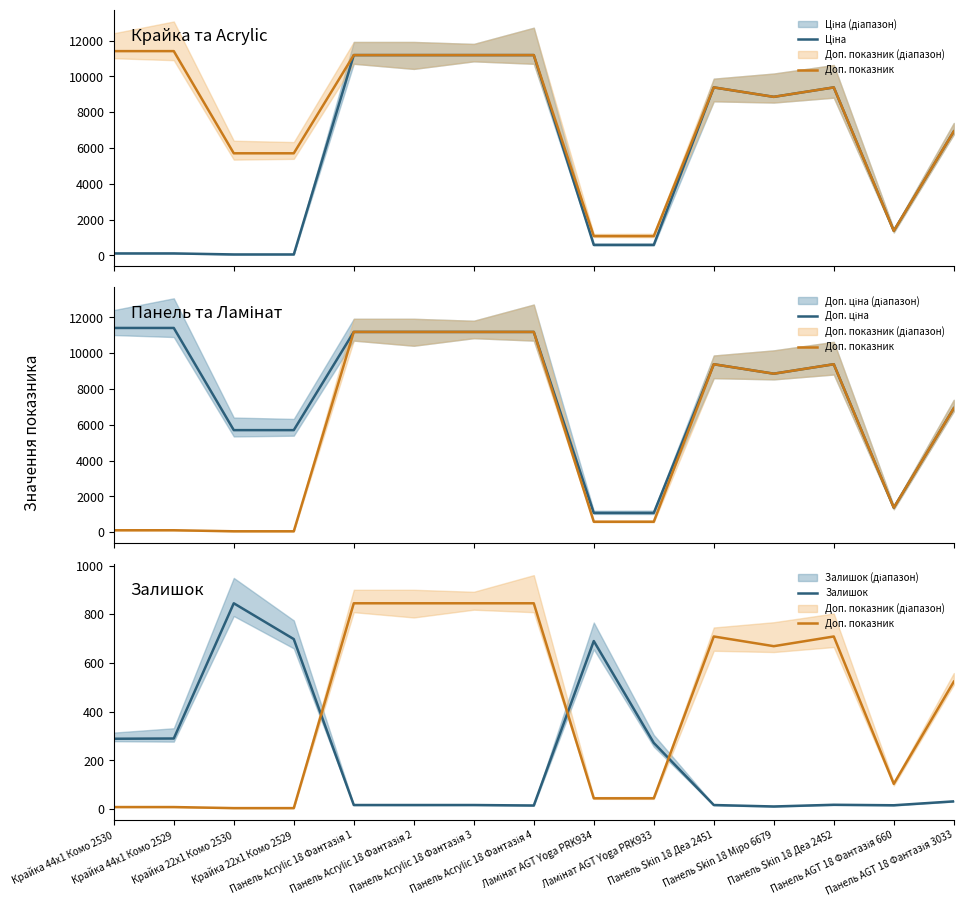

Does the chart display data point markers on the line(s)?

No